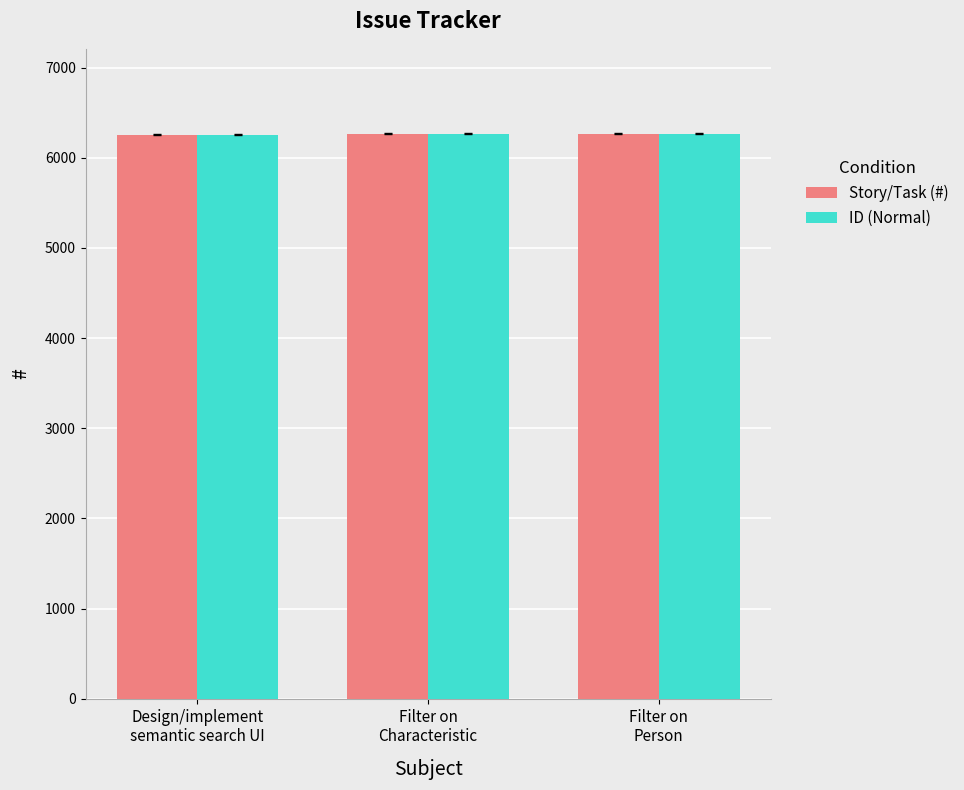

The value of ID (Normal) at Filter on
Characteristic is 3775. True or false?

False